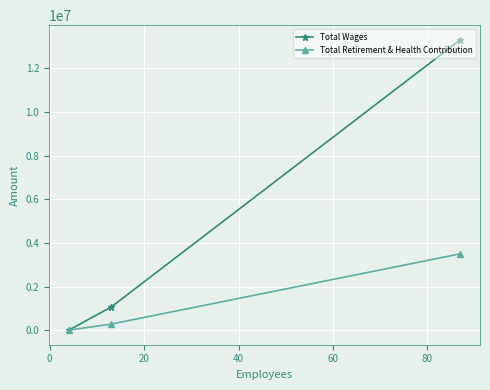

Rank the series by their maximum value, from lowest to highest.

Total Retirement & Health Contribution, Total Wages